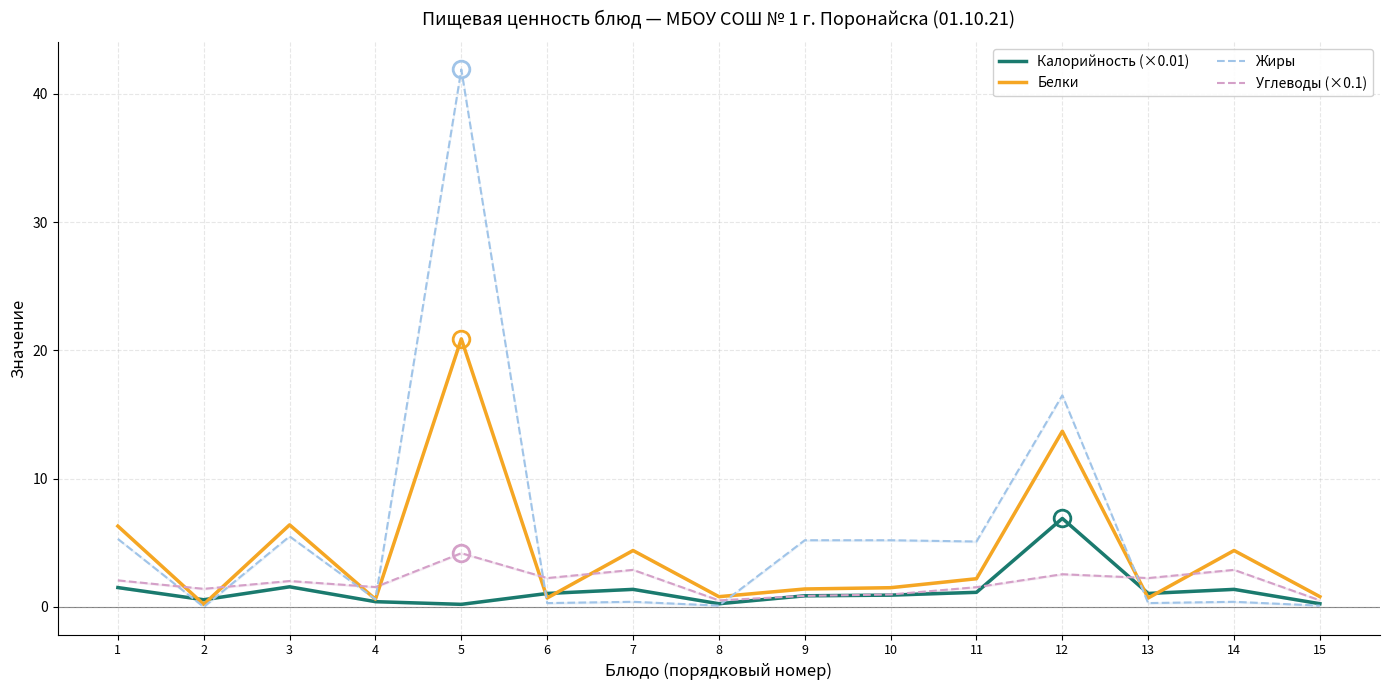

What is the difference between the Белки values at 6 and 10?

0.8